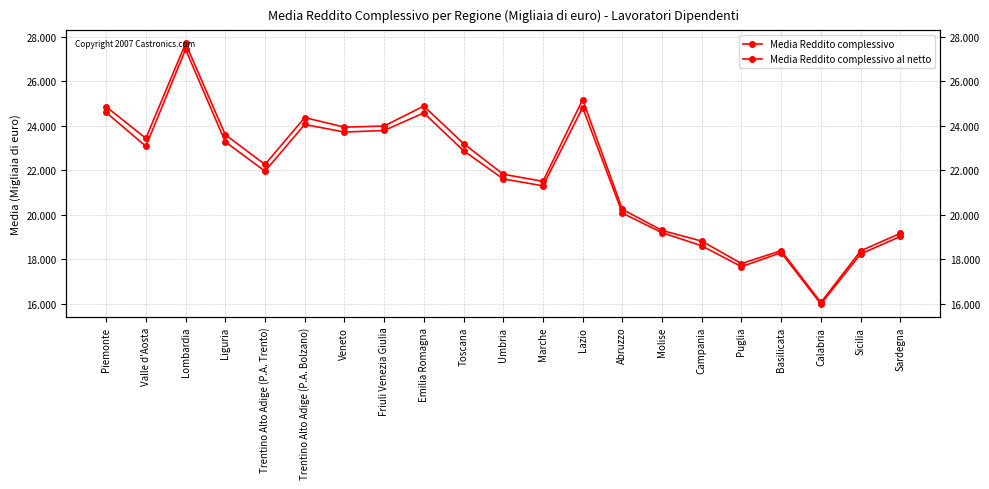

What is the average value of the Media Reddito complessivo series?

21.9